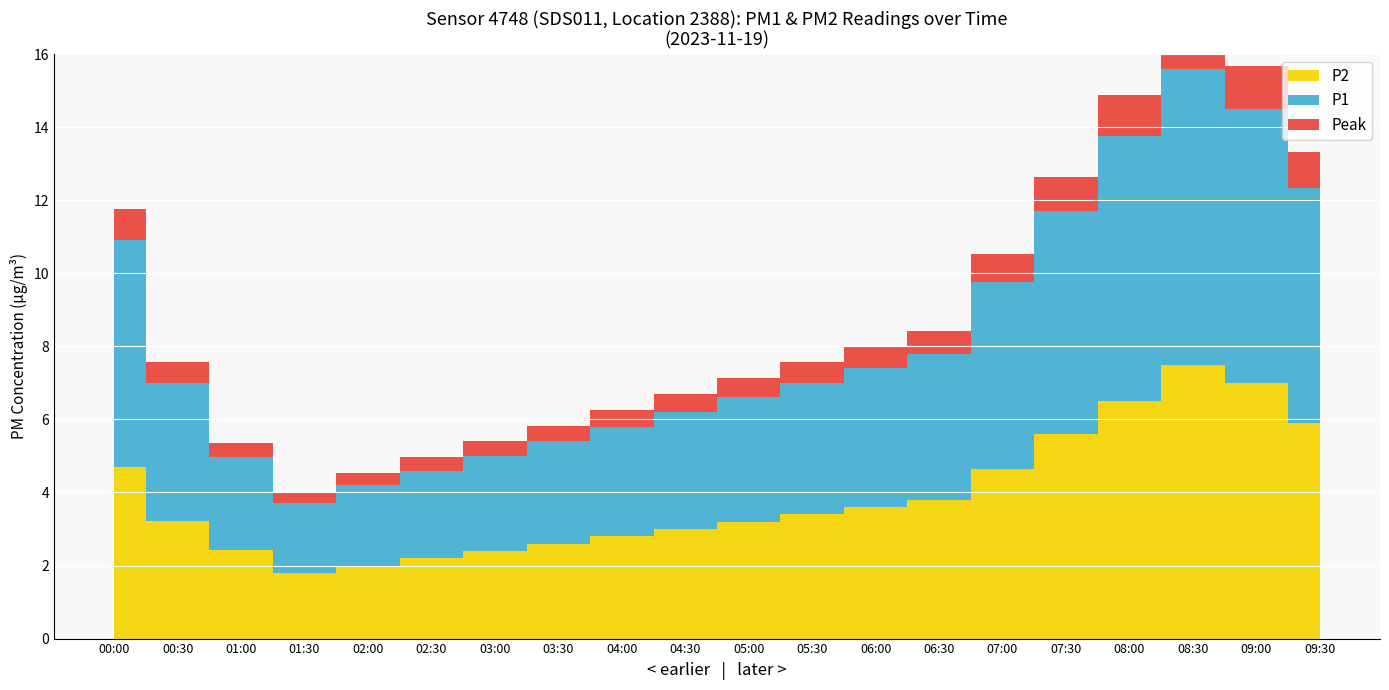

At which label is P2 closest to 4?

06:30